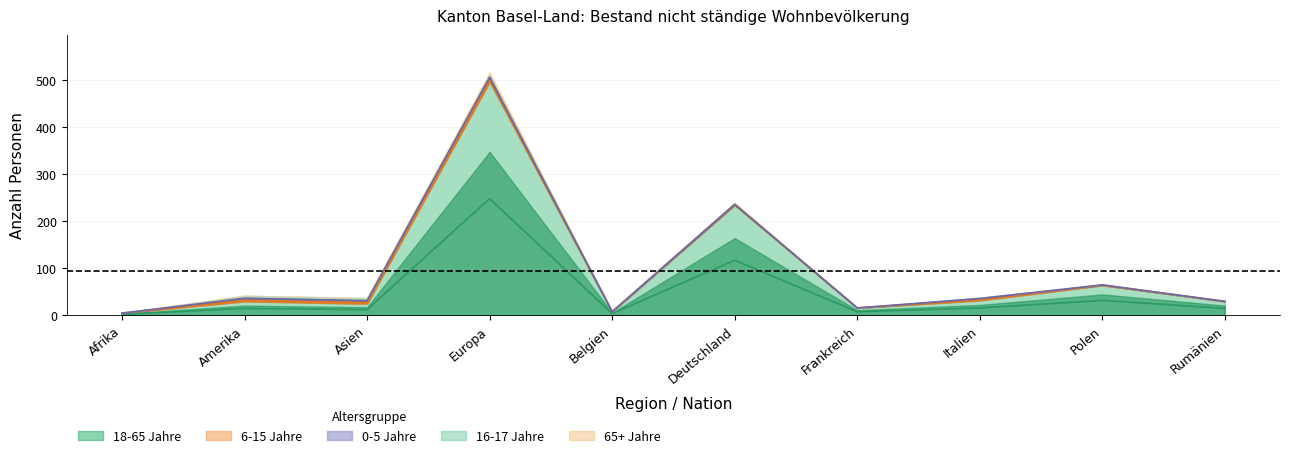

Which label corresponds to the largest value in the chart?

Europa